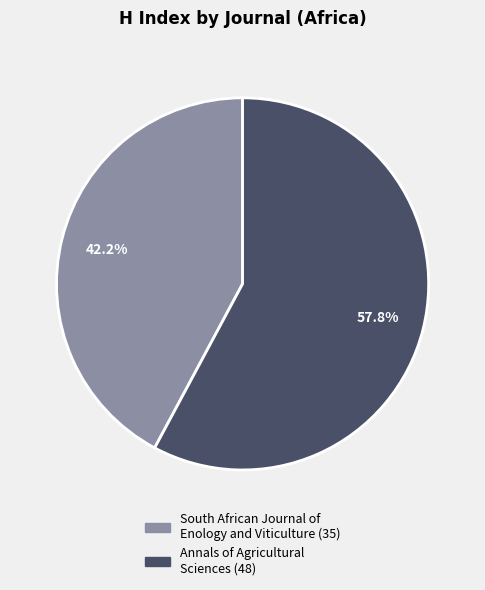

Is it true that South African Journal of Enology and Viticulture is 51% of the pie?

False